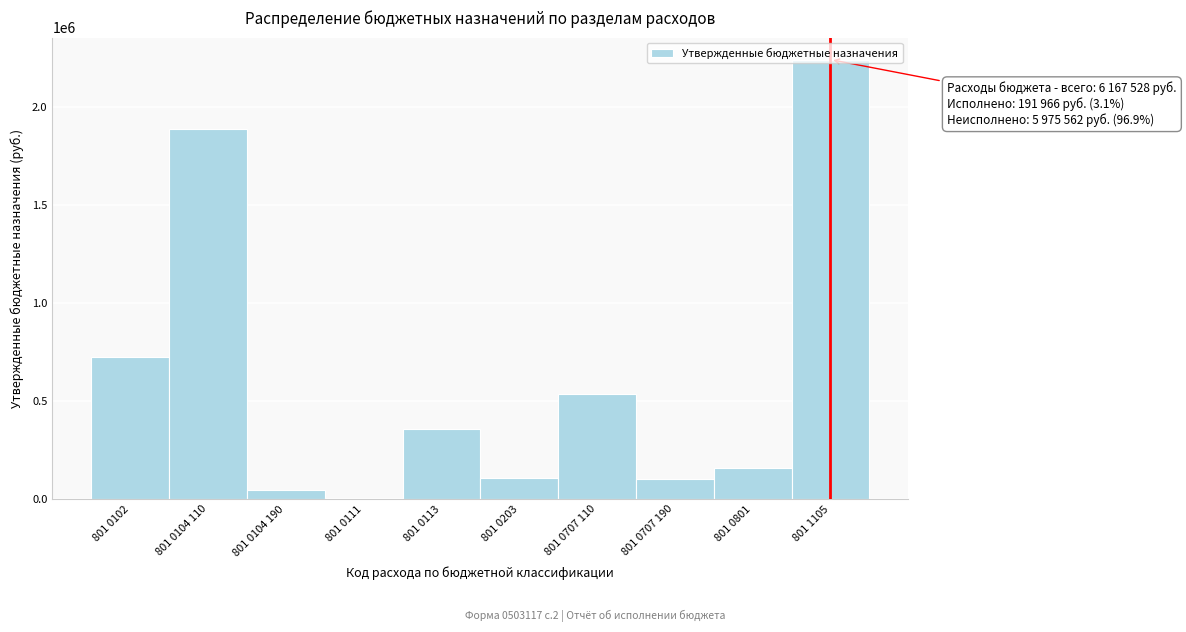

What is the change in value from 801 0707 110 to 801 0707 190?

-430340.0